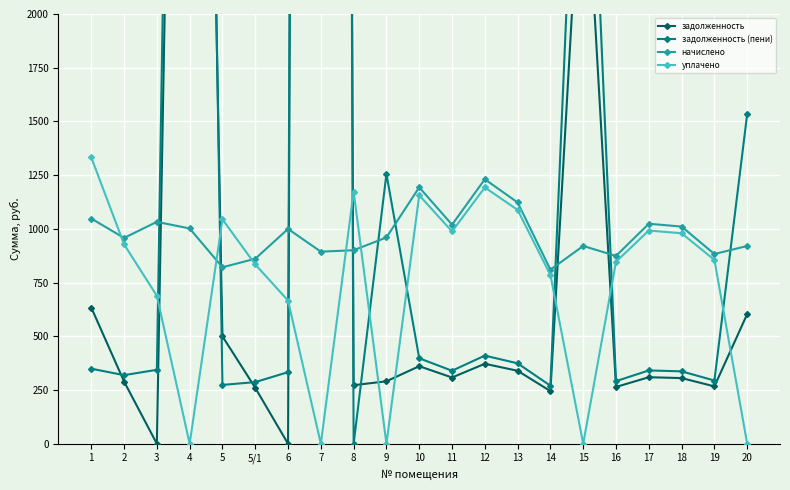

True or false: уплачено has a value of 1777.2 at 17.

False